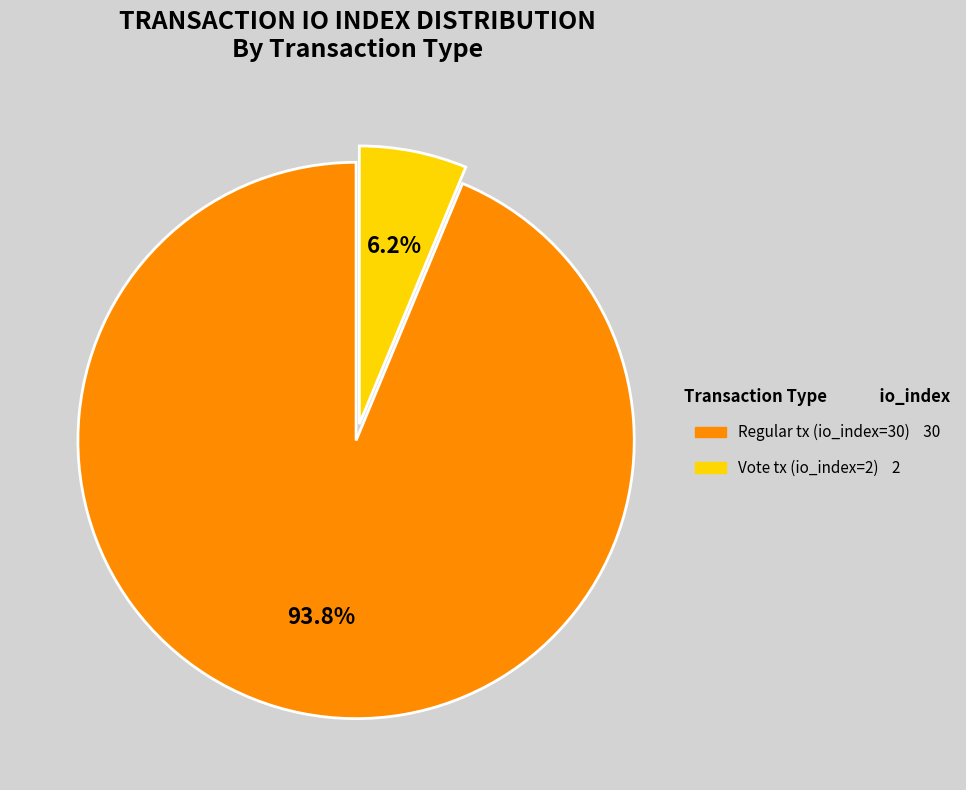

Which has a higher value, Vote tx (io_index=2) or Regular tx (io_index=30)?

Regular tx (io_index=30)